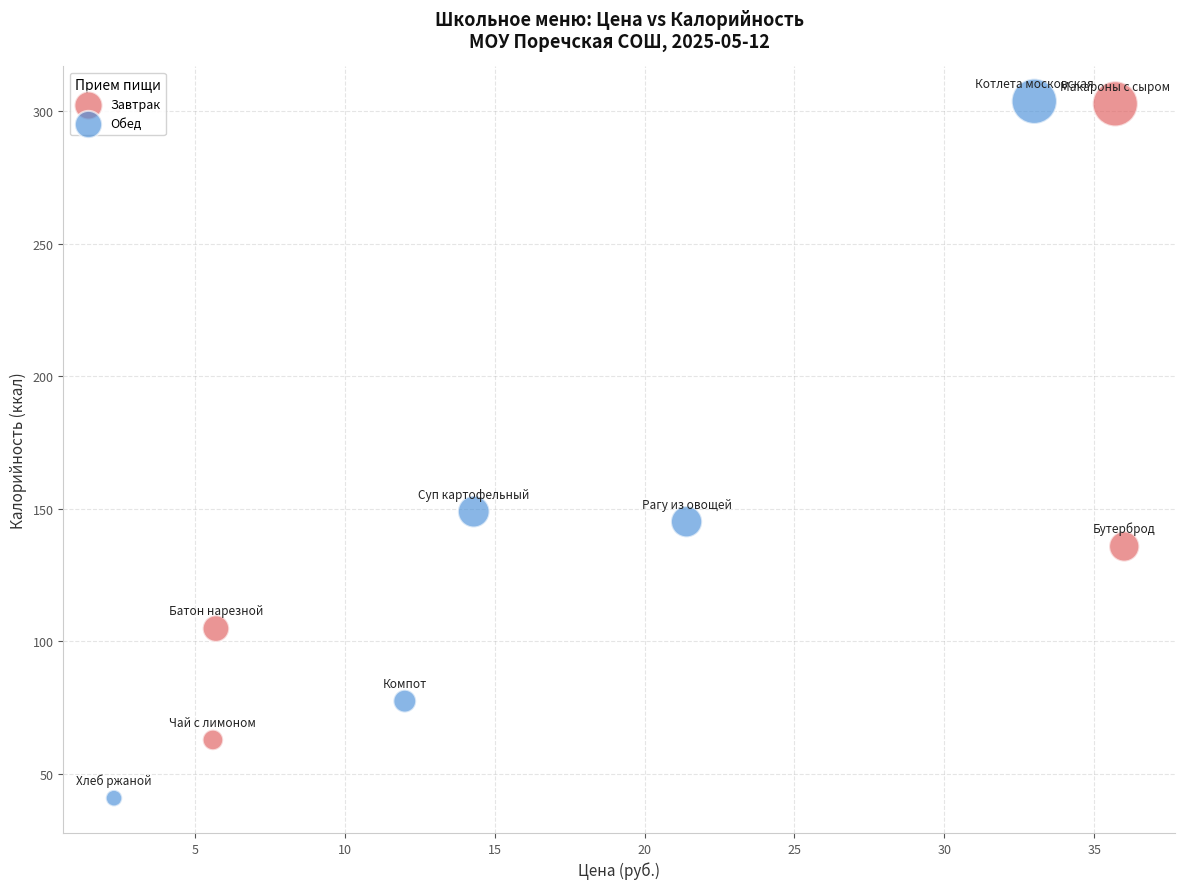

Which series has the widest spread of Y values?

Обед